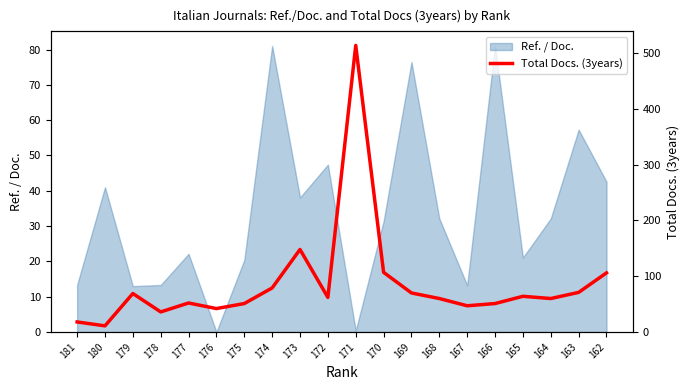

True or false: the data has more than 2 interior local peaks.

True